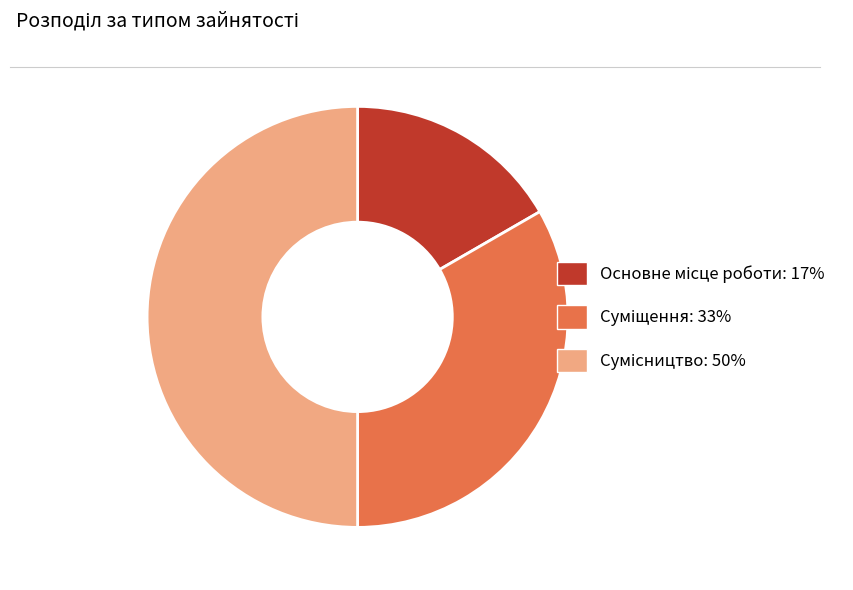

To the nearest percent, what is the difference between the Сумісництво and Суміщення slice percentages?

17%